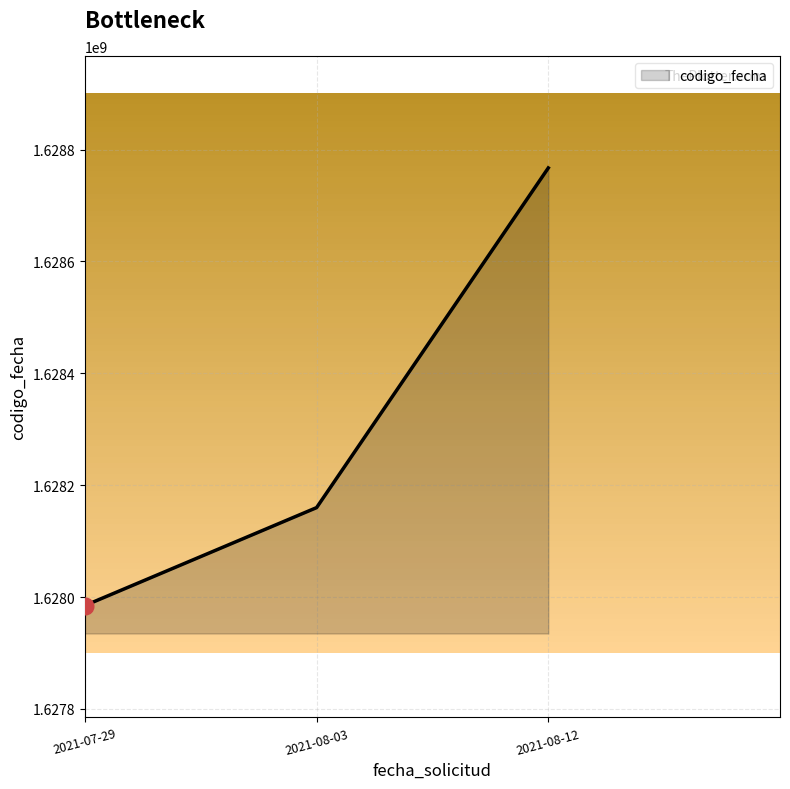

At which category does the chart reach its minimum across all series?

2021-07-29